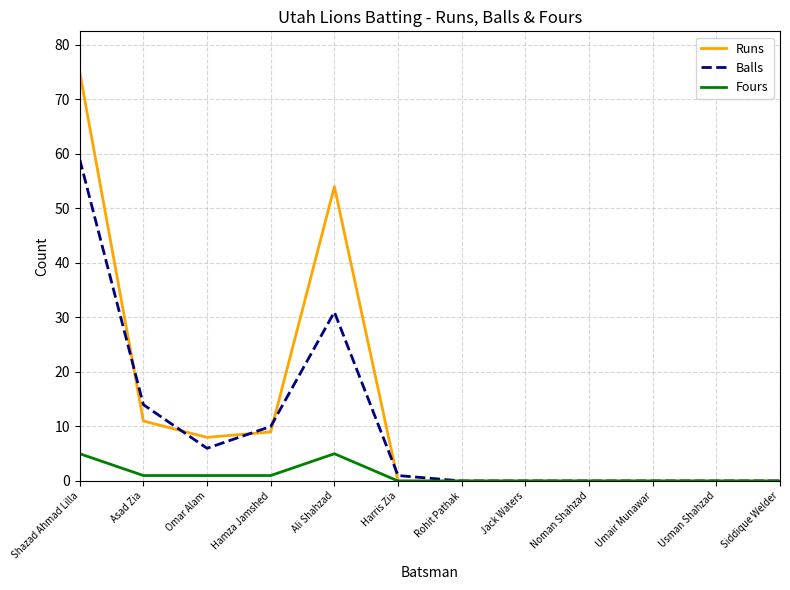

What is the difference between the highest and lowest values at Harris Zia?

1